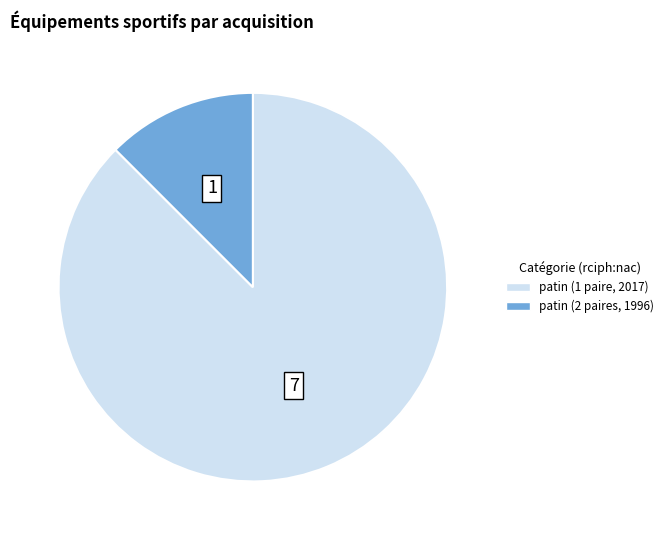

Does any single category account for the majority?

Yes